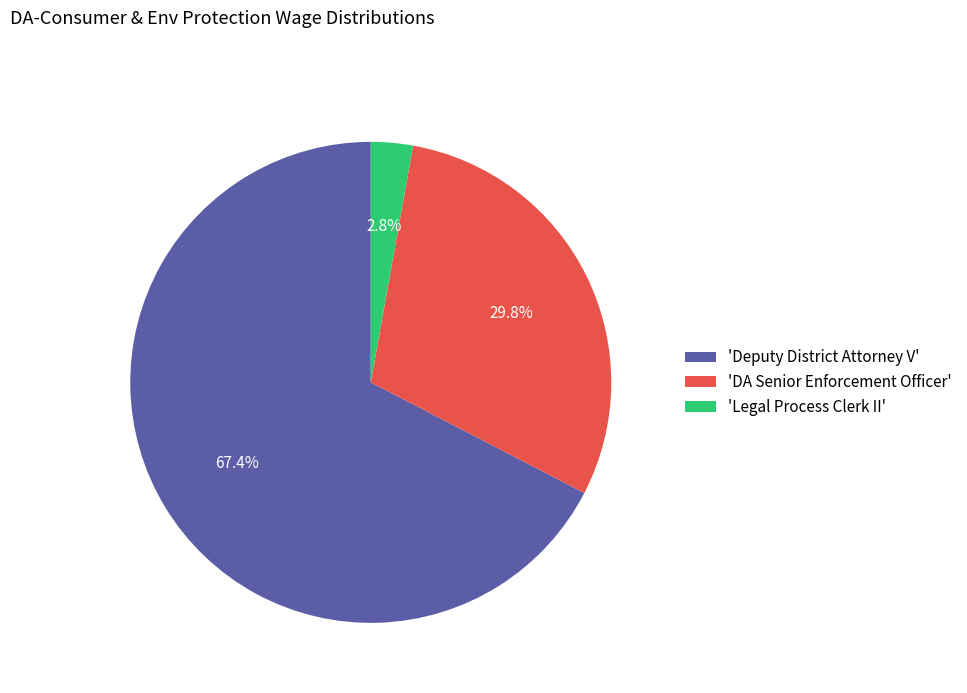

Which category has the biggest portion of the pie?

'Deputy District Attorney V'